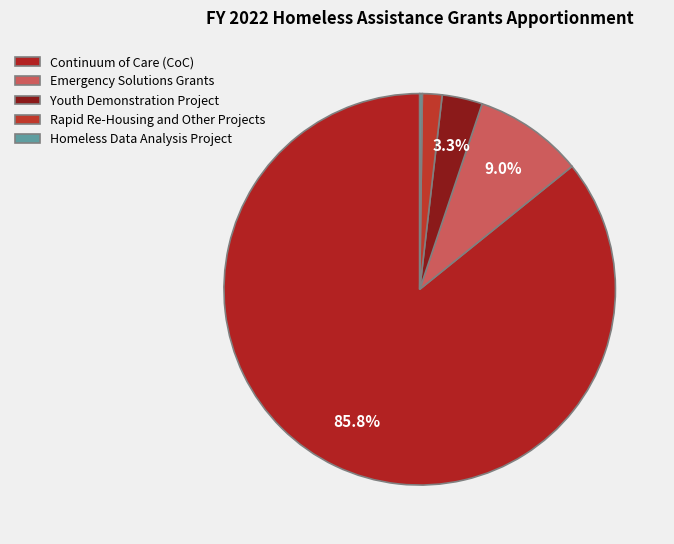

Does Rapid Re-Housing and Other Projects account for over 50% of the chart?

No